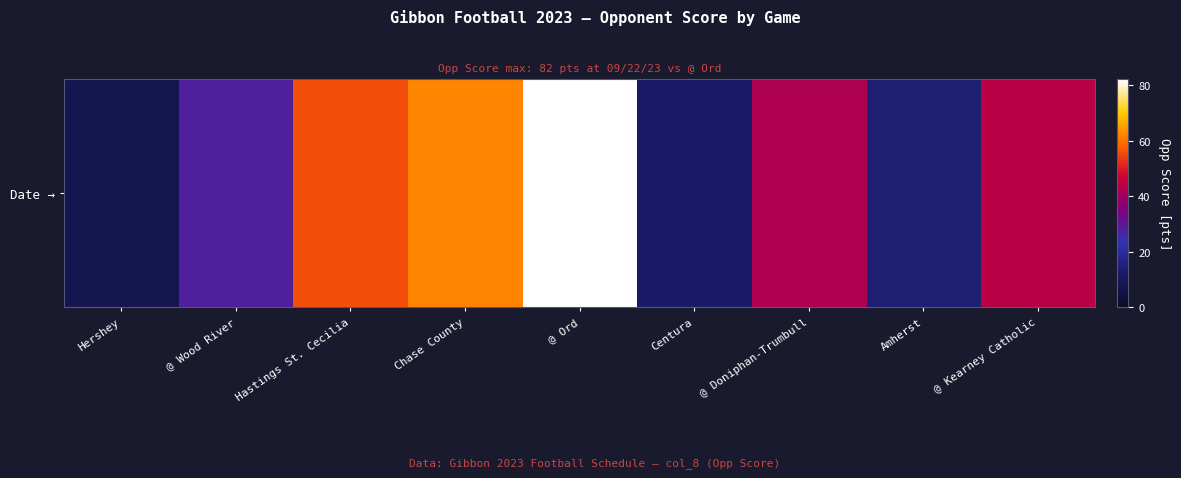

The value at Hershey is 8. True or false?

True